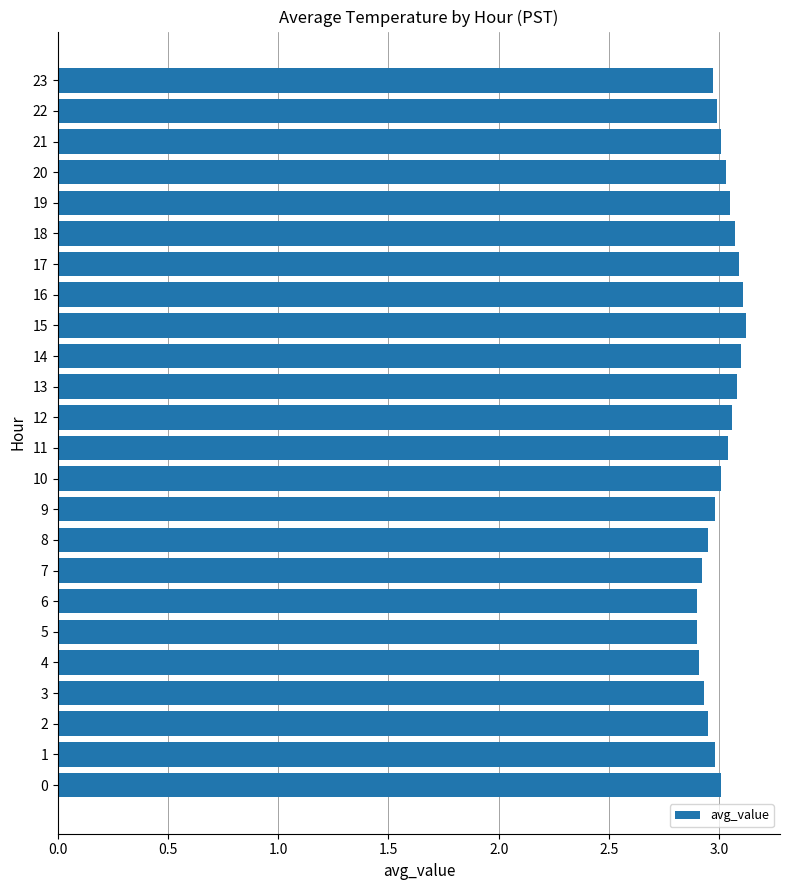

Approximately how many times larger is the value at 16 compared to 23?

1.0